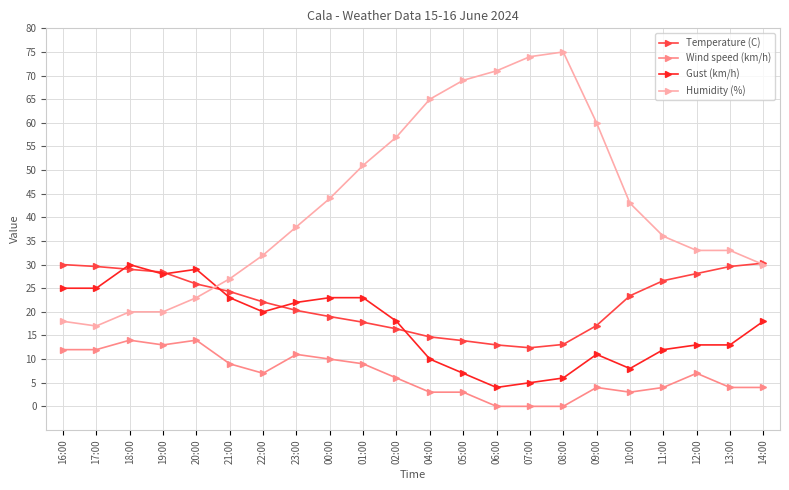

Does the chart display data point markers on the line(s)?

Yes